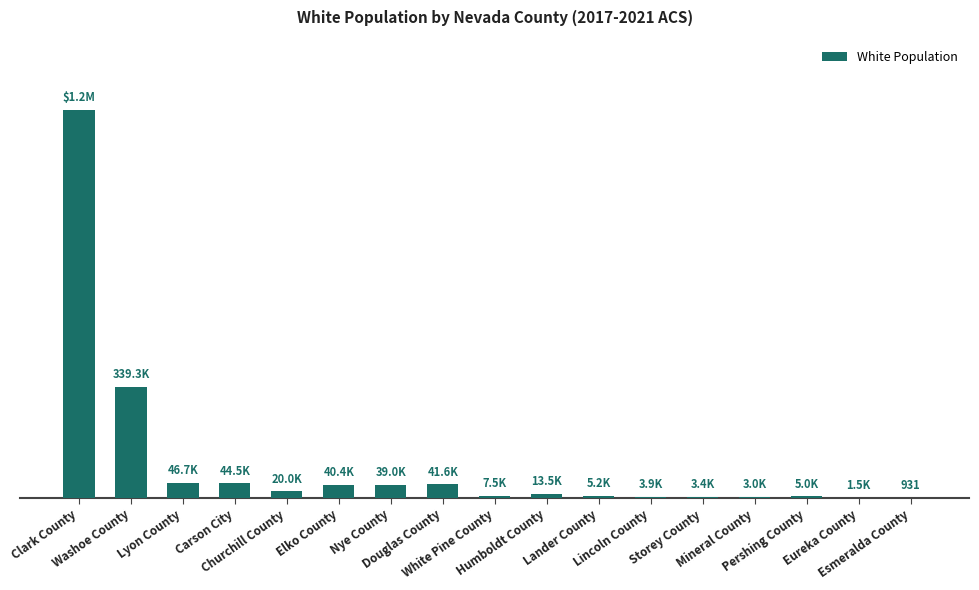

What is the difference between the maximum and minimum values?

1183296